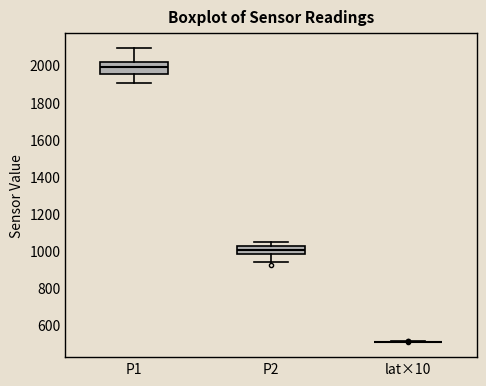

Where is the upper edge of the box for P2 on the y-axis? The values are not printed on the chart, so give them approximately, as read against the axis.

1020